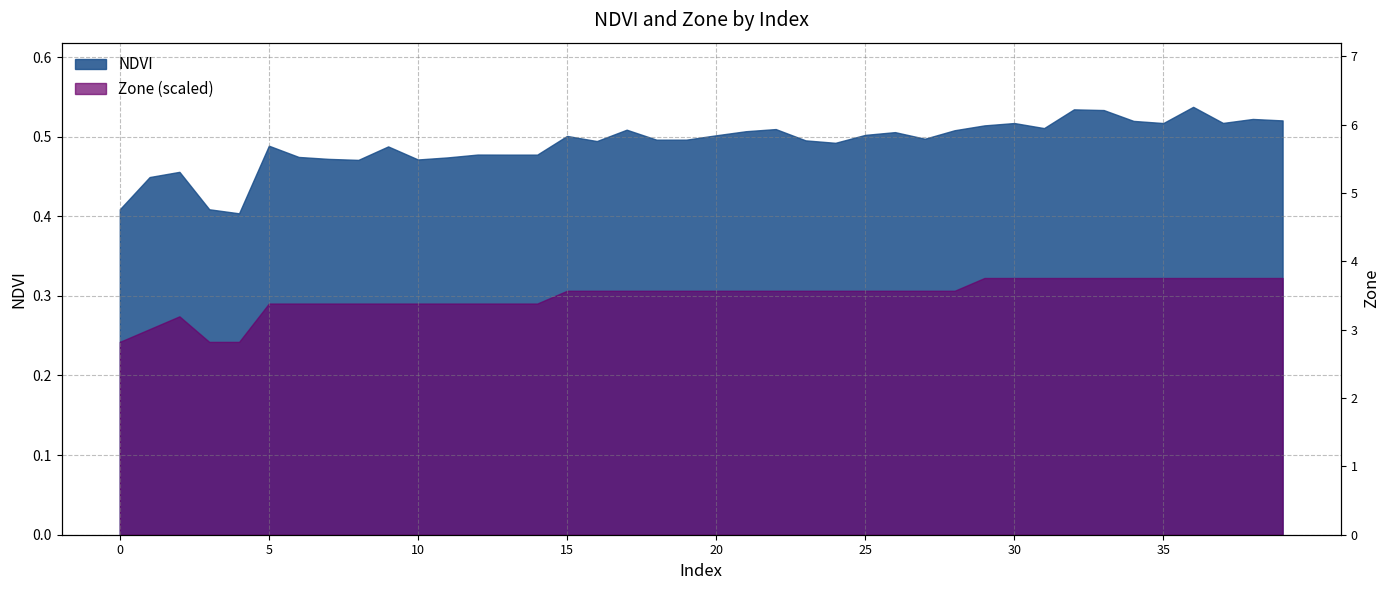

Is it true that the value at 3 is 1?

False